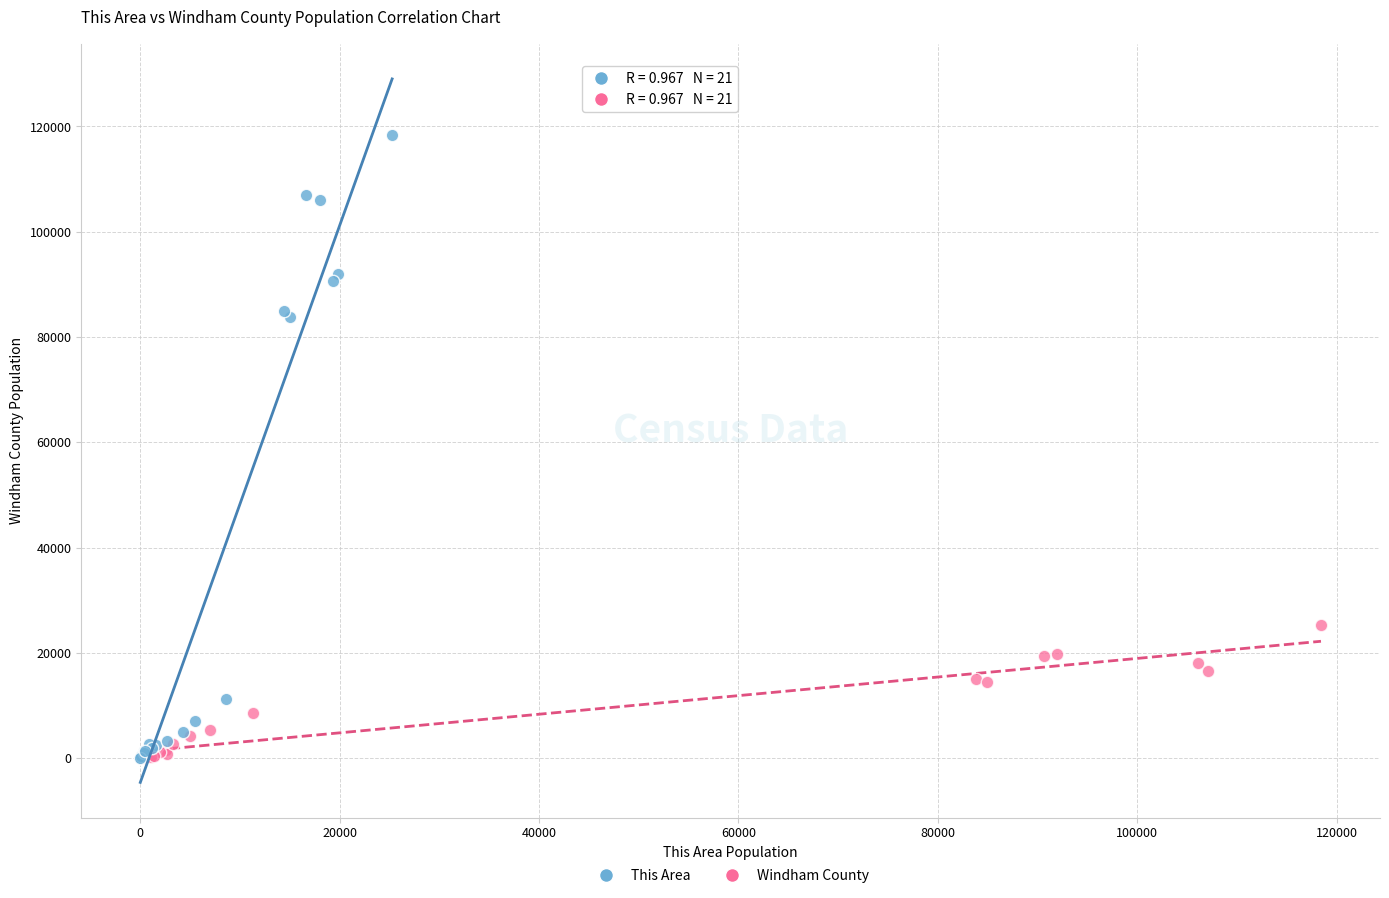

Which series contains the highest Y value?

This Area